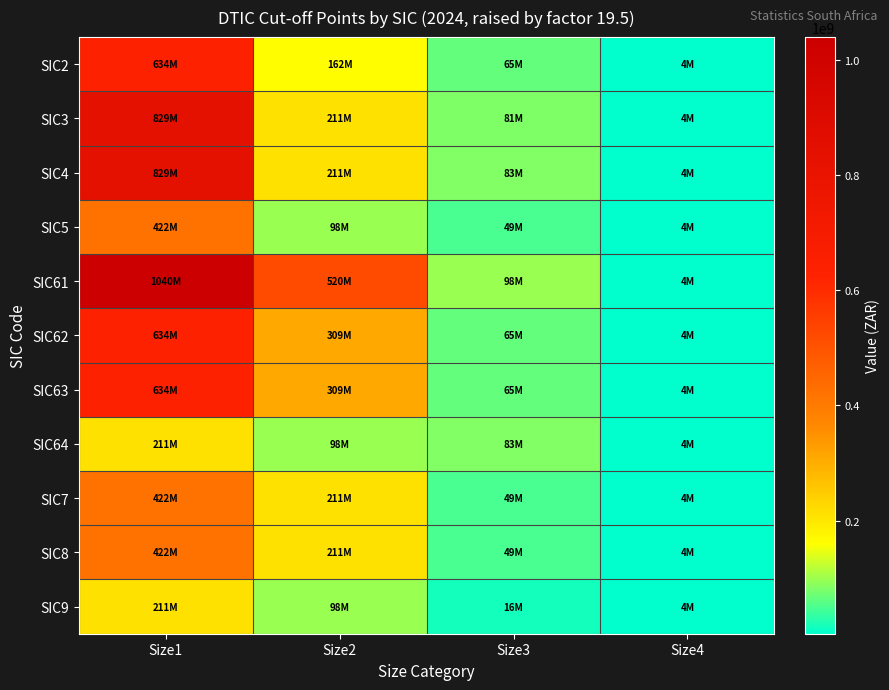

Rank the series at Size1 from highest to lowest value.

SIC61, SIC3, SIC4, SIC2, SIC62, SIC63, SIC5, SIC7, SIC8, SIC64, SIC9